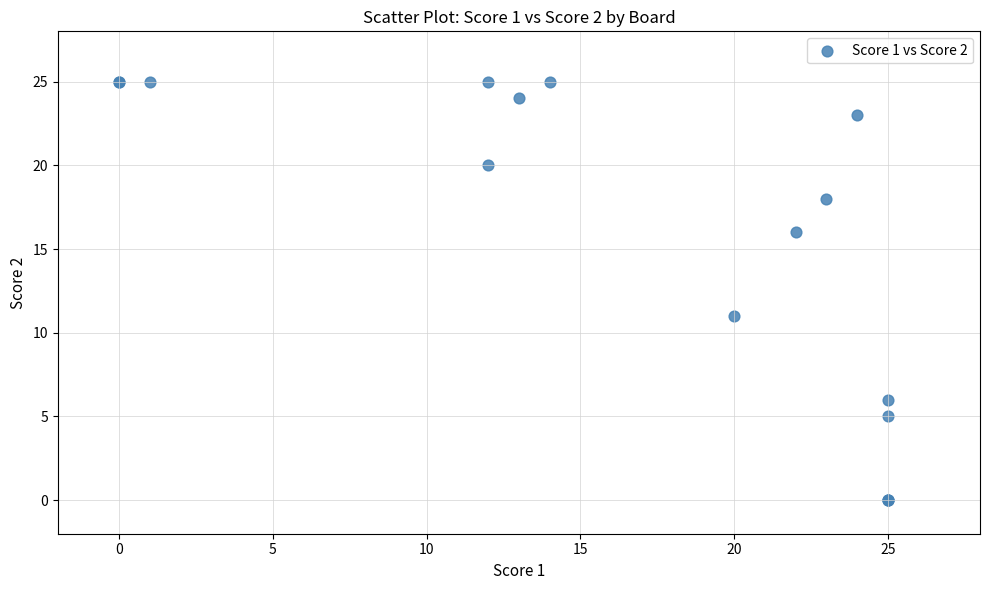

What Y value in the scatter plot is closest to 12?

11